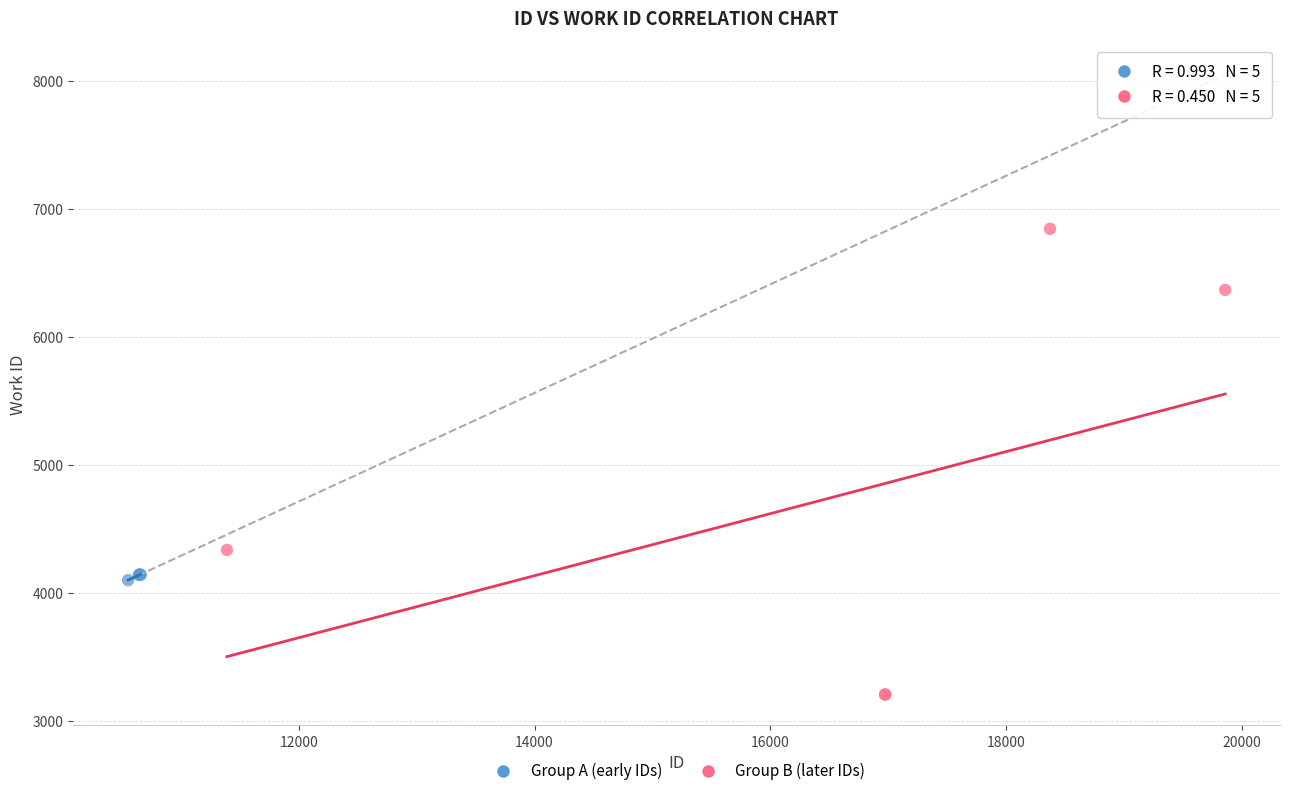

Which series reaches the maximum Y coordinate?

Group B (later IDs)